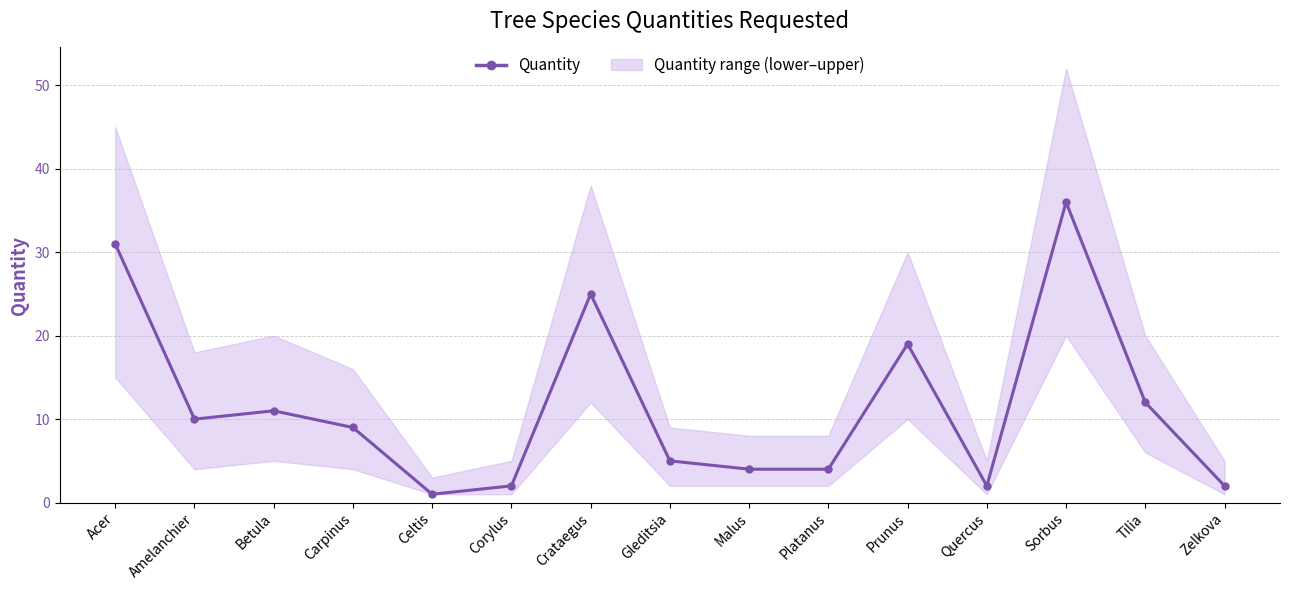

Count the number of values greater than 9.

7